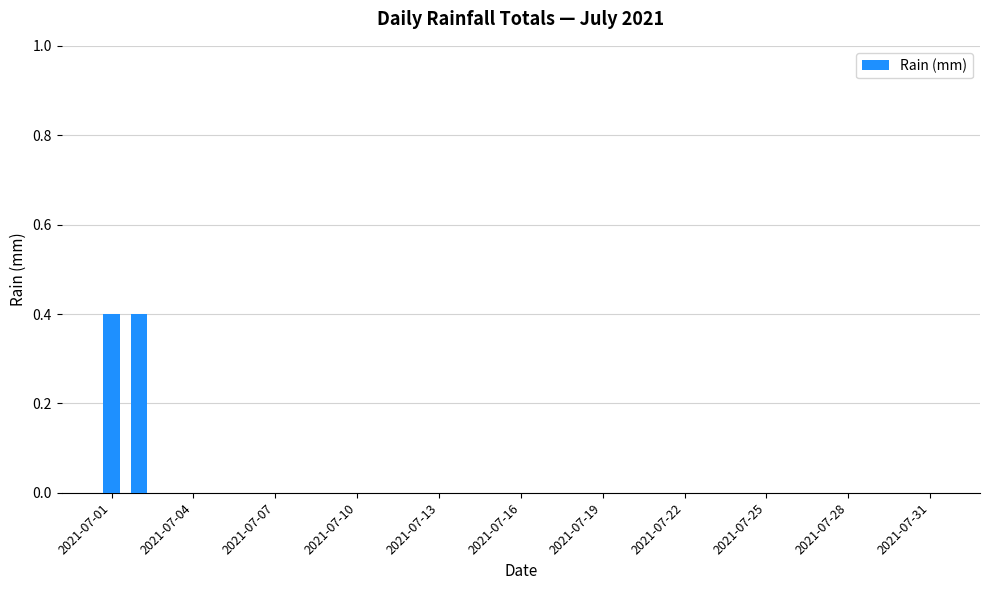

What is the sum of all values?

0.8